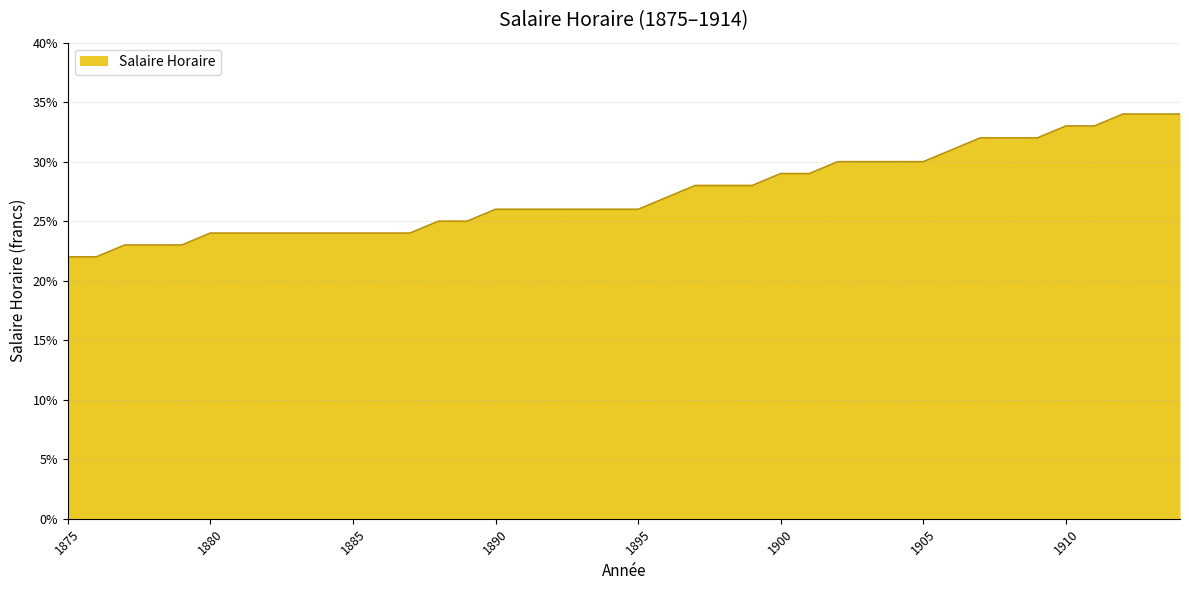

At which label is the value closest to 0?

1875